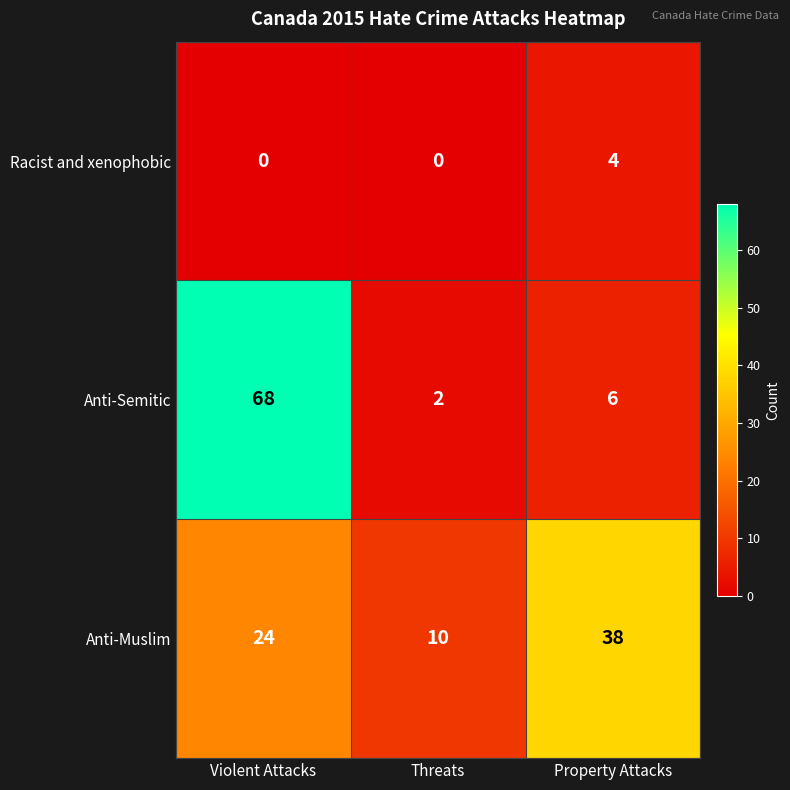

Between Violent Attacks and Threats, which series saw the biggest shift?

Anti-Semitic